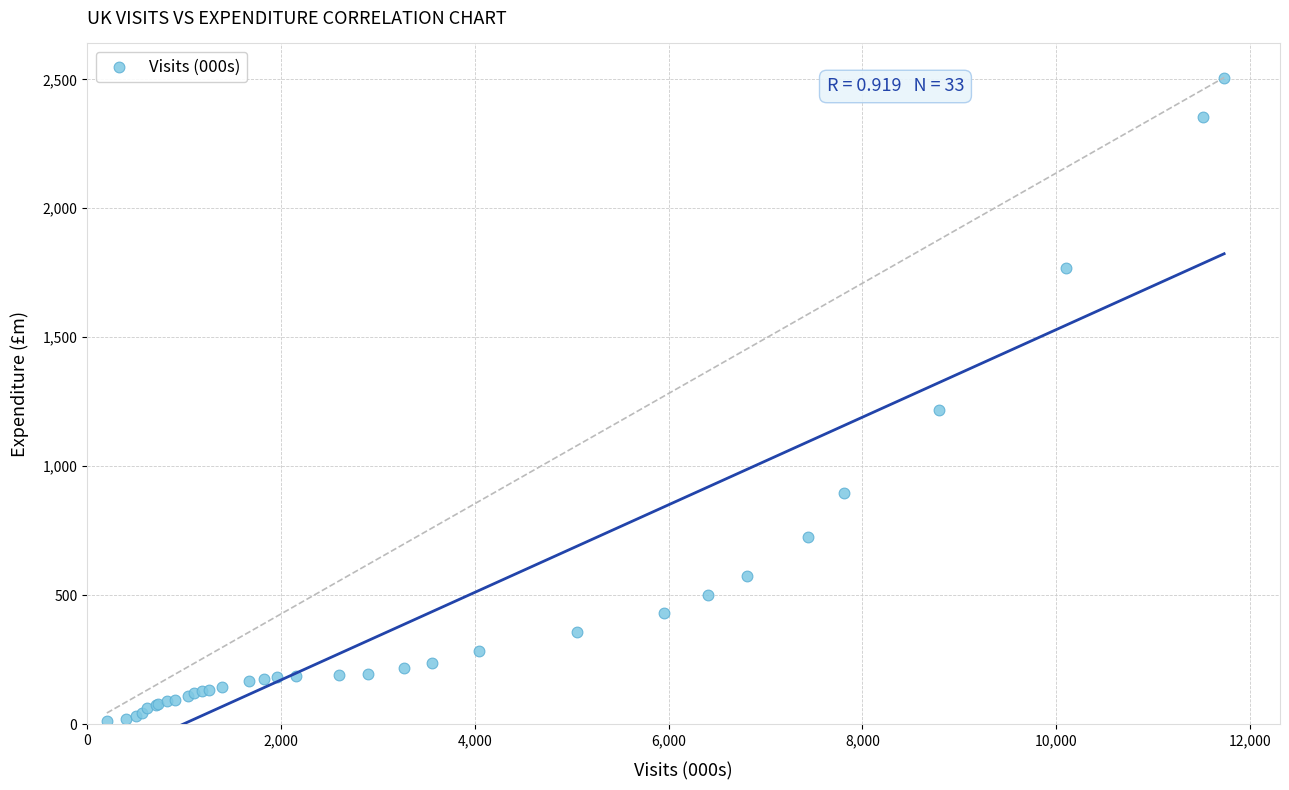

What Y value in the scatter plot is closest to 1259?

1218